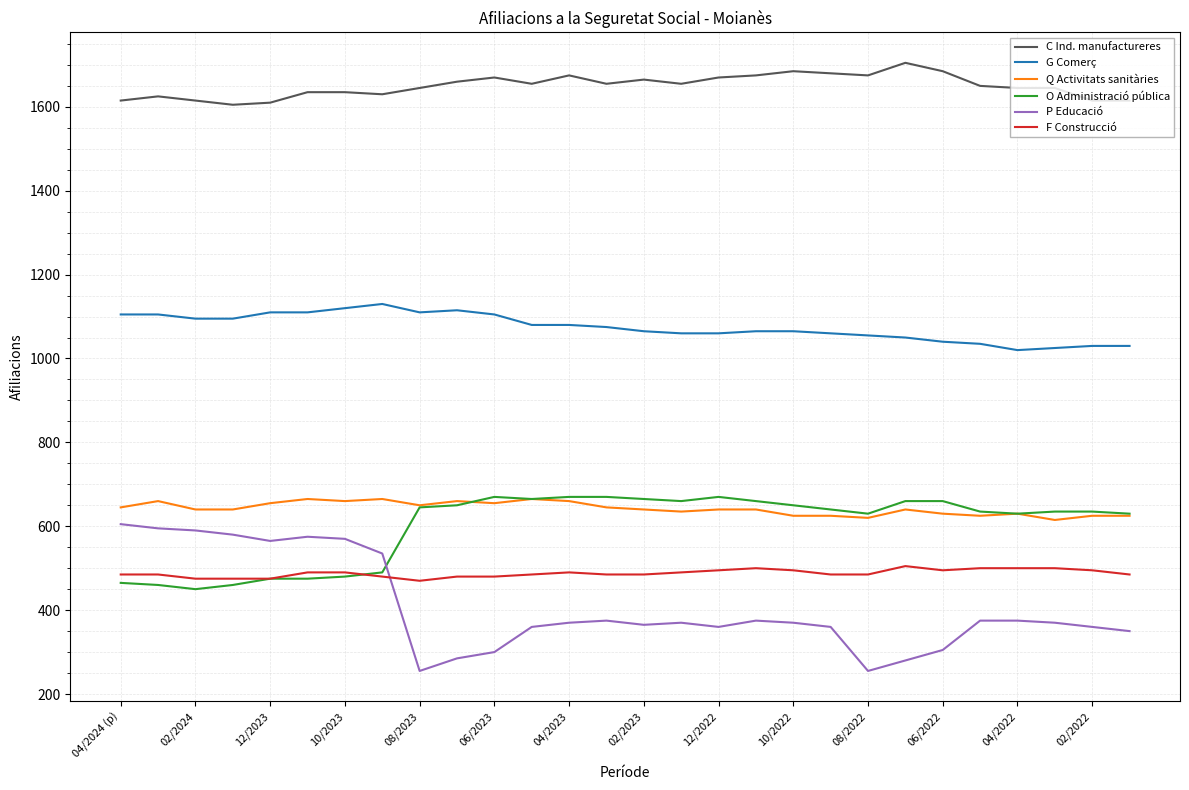

True or false: F Construcció and C Ind. manufactureres intersect in this chart.

False